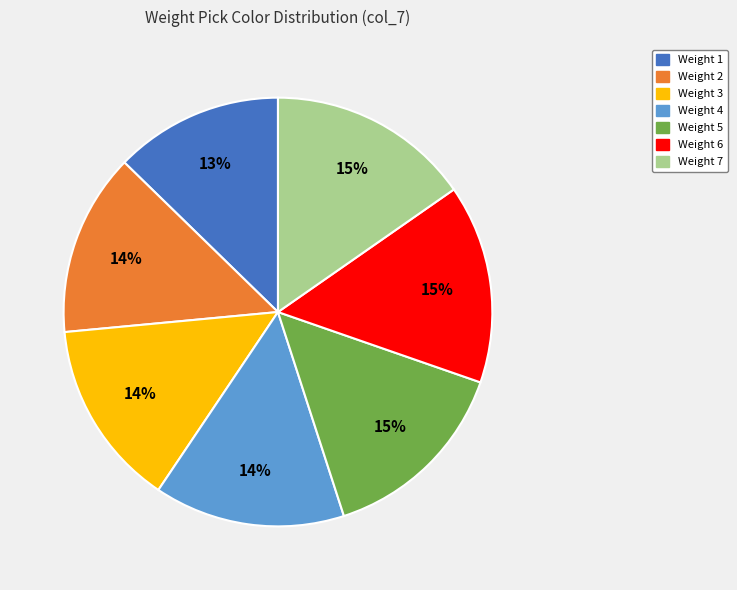

Is there a majority slice in this chart?

No